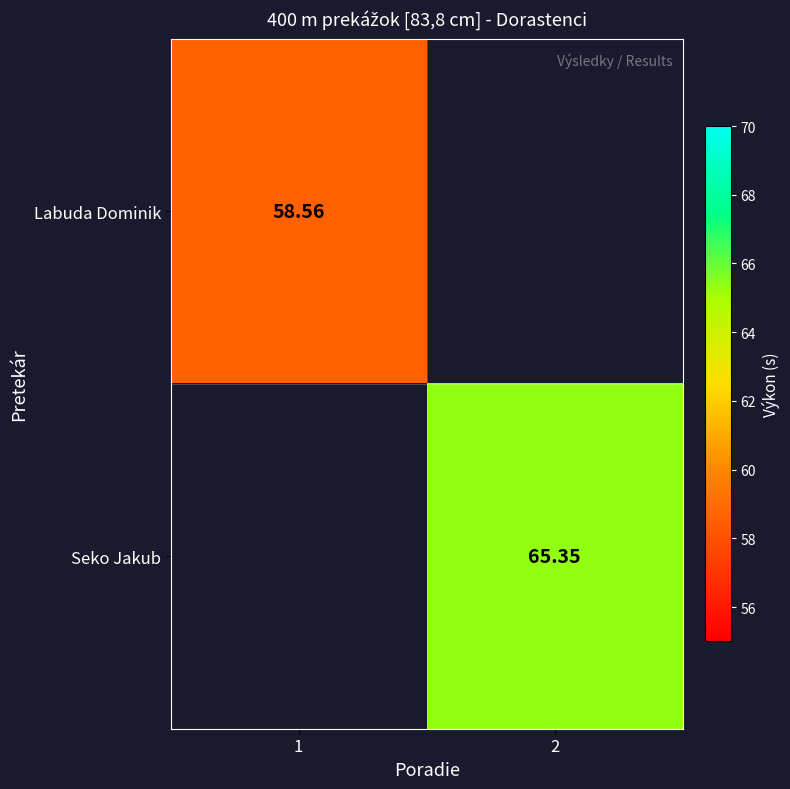

How many distinct data groups are displayed?

2